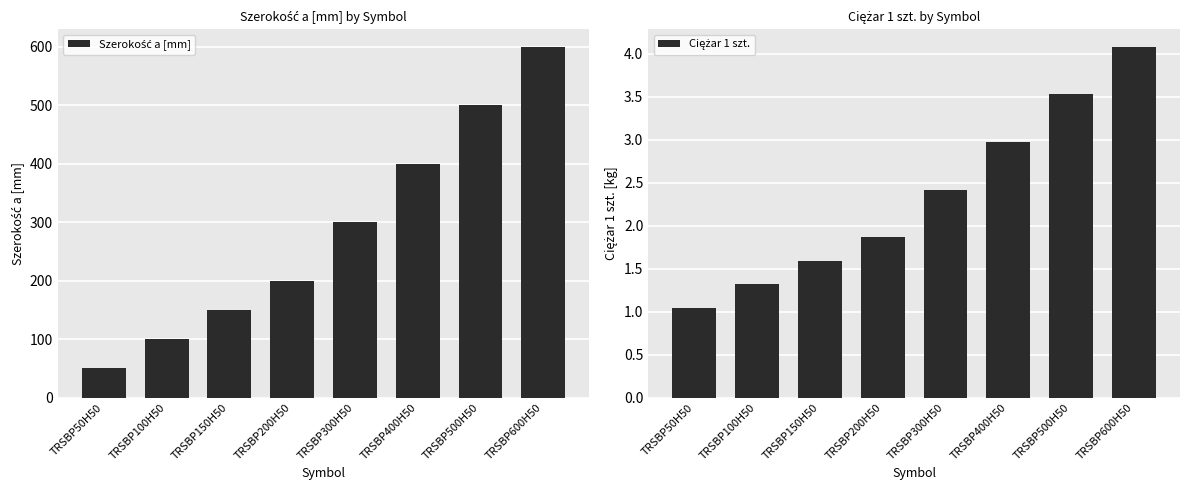

At how many categories does at least one series exceed 127?

6